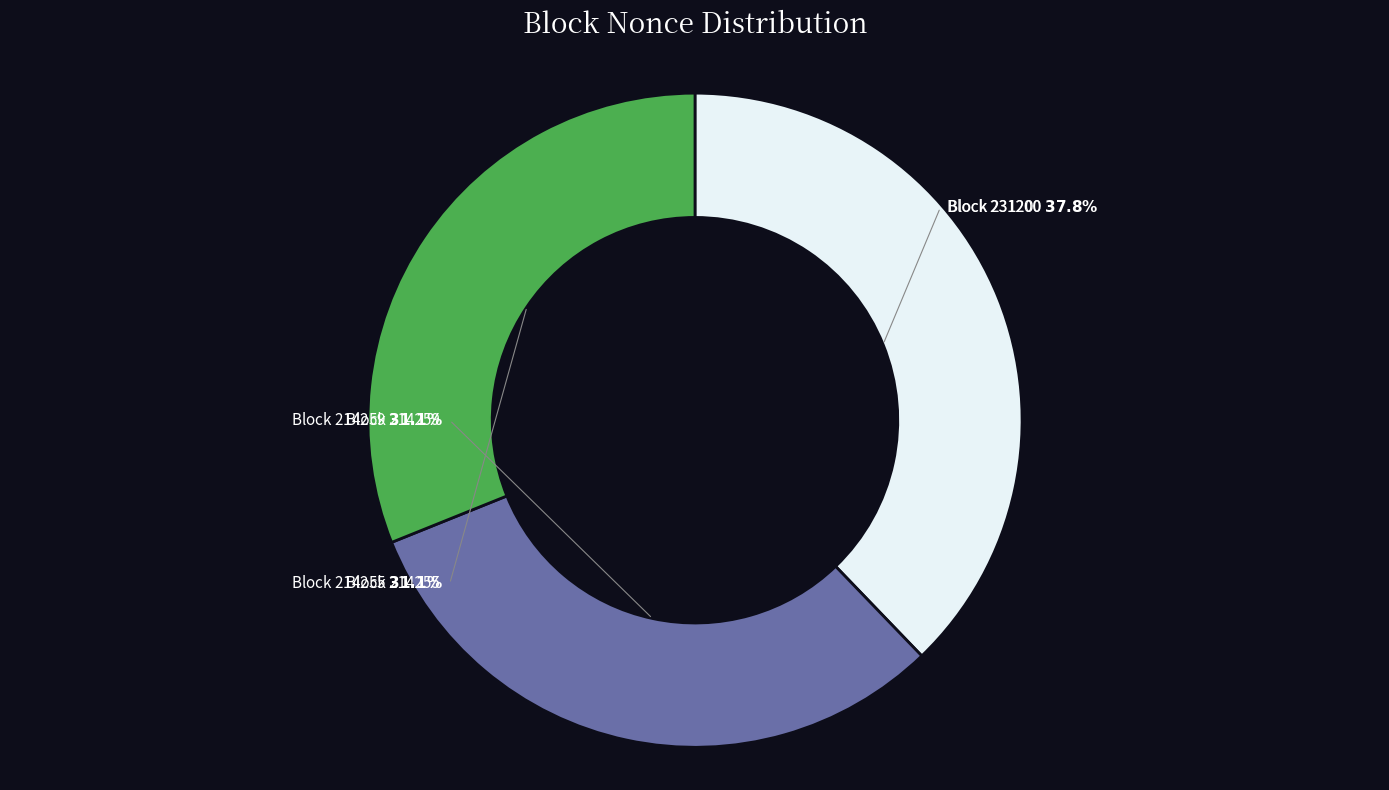

Is there any slice that represents more than half of the pie?

No